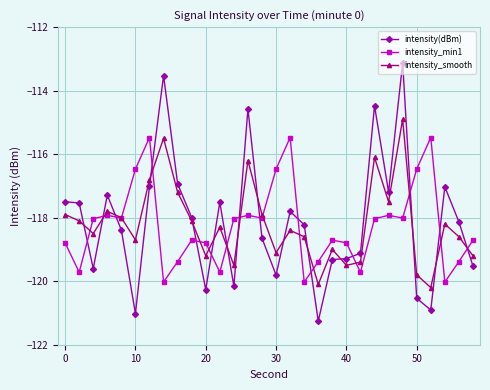

What is the maximum value for intensity_smooth?

-114.9